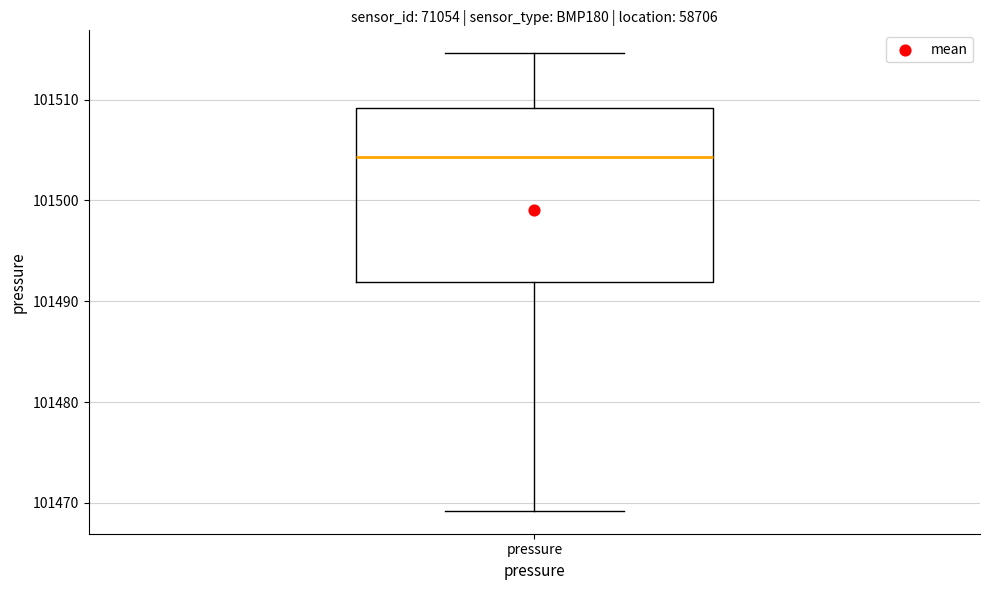

Transcribe this box plot: give where the median line is, the range the box spans, and where the two whiskers end, as read against the y-axis. The values are not printed on the chart, so give them approximately, as read against the axis.

median 101504, box 101492 to 101509, whiskers 101469 to 101515